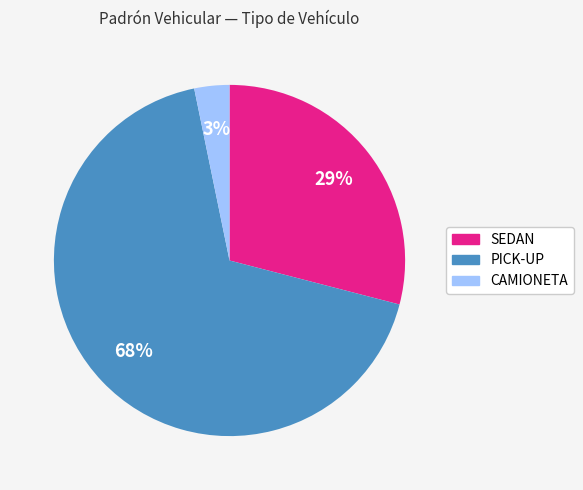

To the nearest percent, what is the difference between the largest and smallest slice percentages?

65%